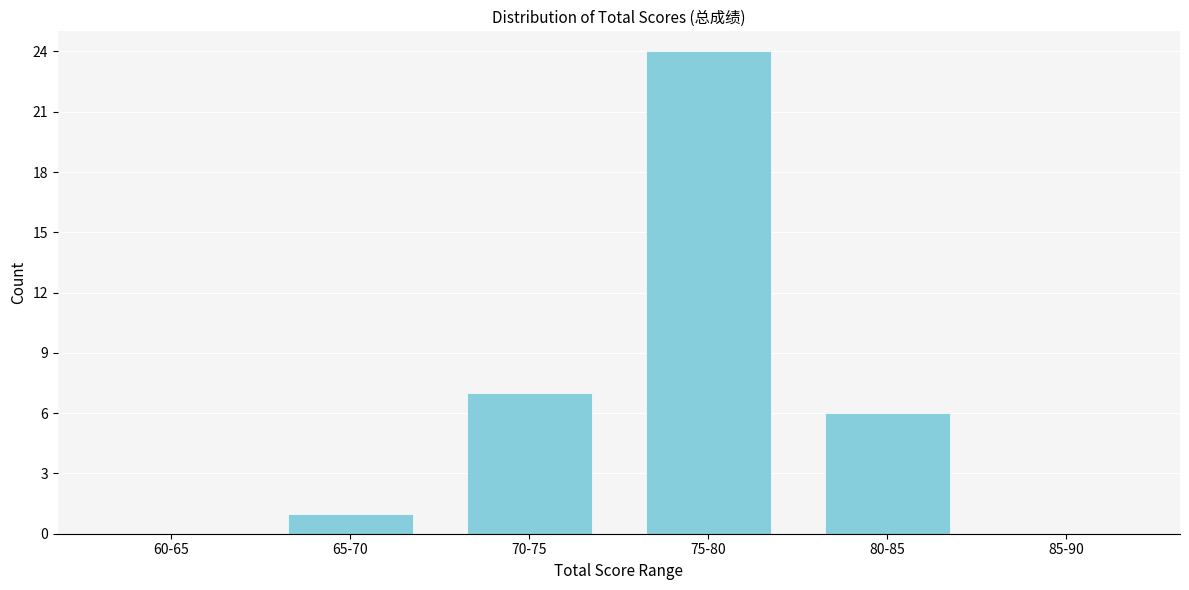

Reading right to left, extract all data points from this chart.

85-90=0	80-85=6	75-80=24	70-75=7	65-70=1	60-65=0